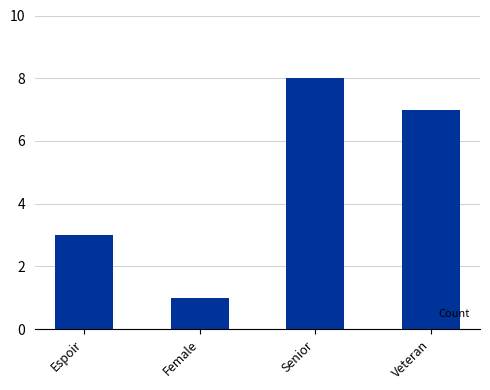

What is the minimum value shown in the chart?

1